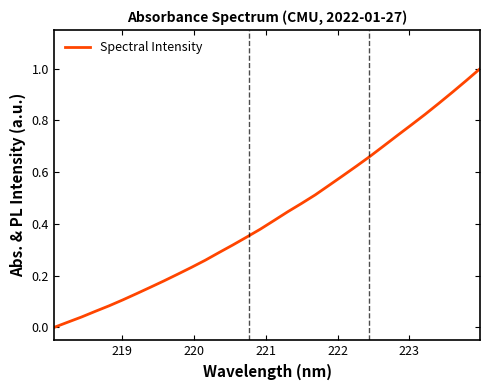

What is the average value?

0.4